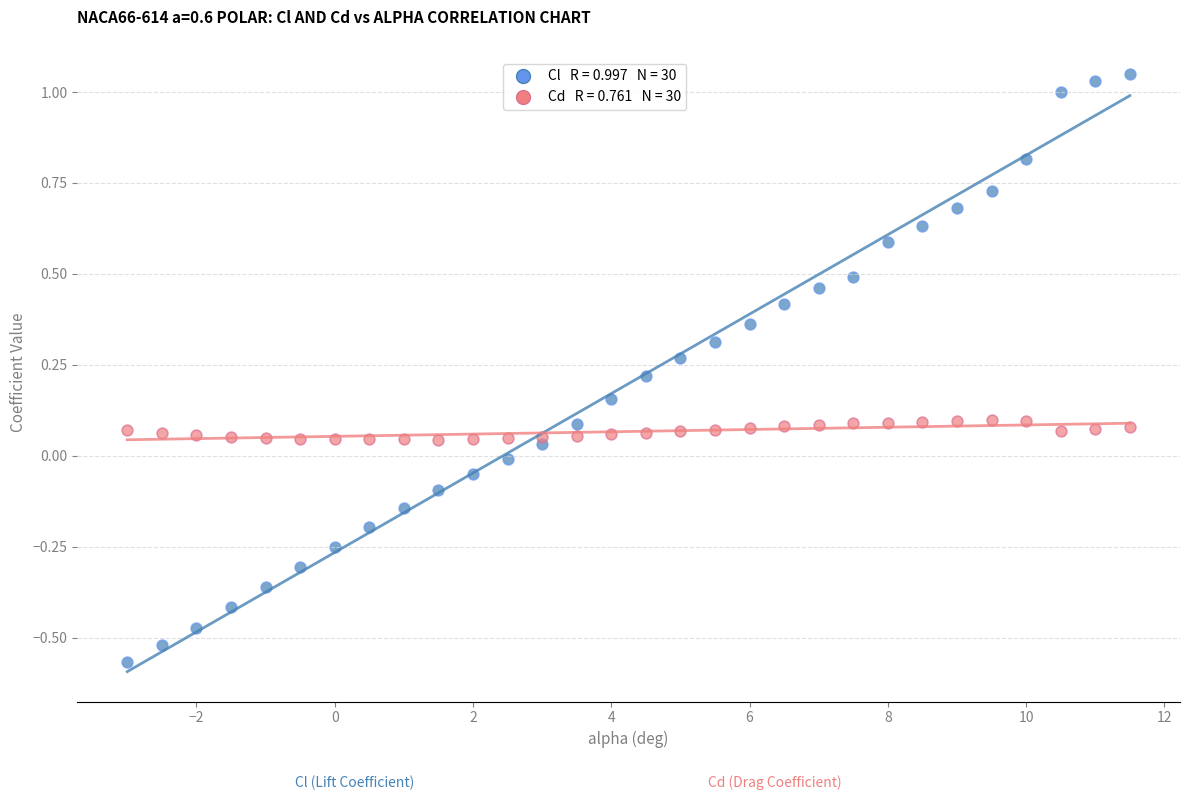

Across all data points, what is the range of Y values (max minus min)?

1.6